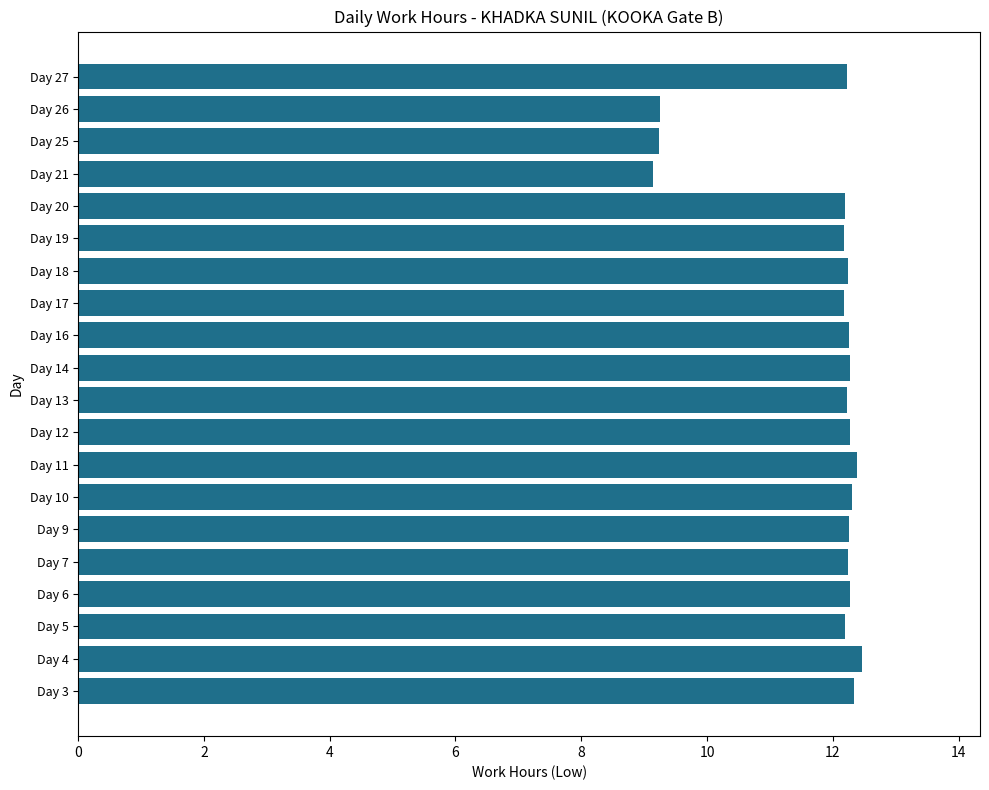

What is the average value?

11.8